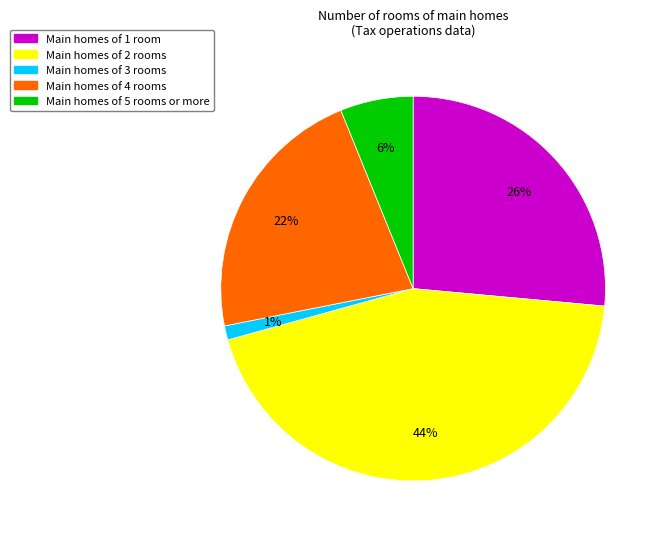

Is there a majority slice in this chart?

No